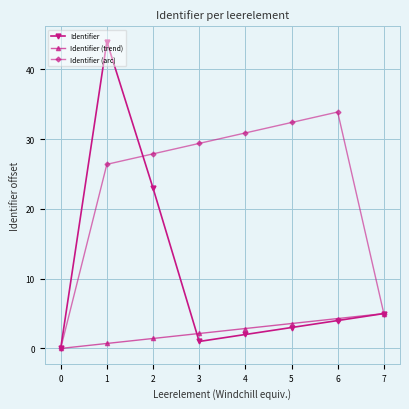

How many values in the Identifier (arc) series exceed 29?

4